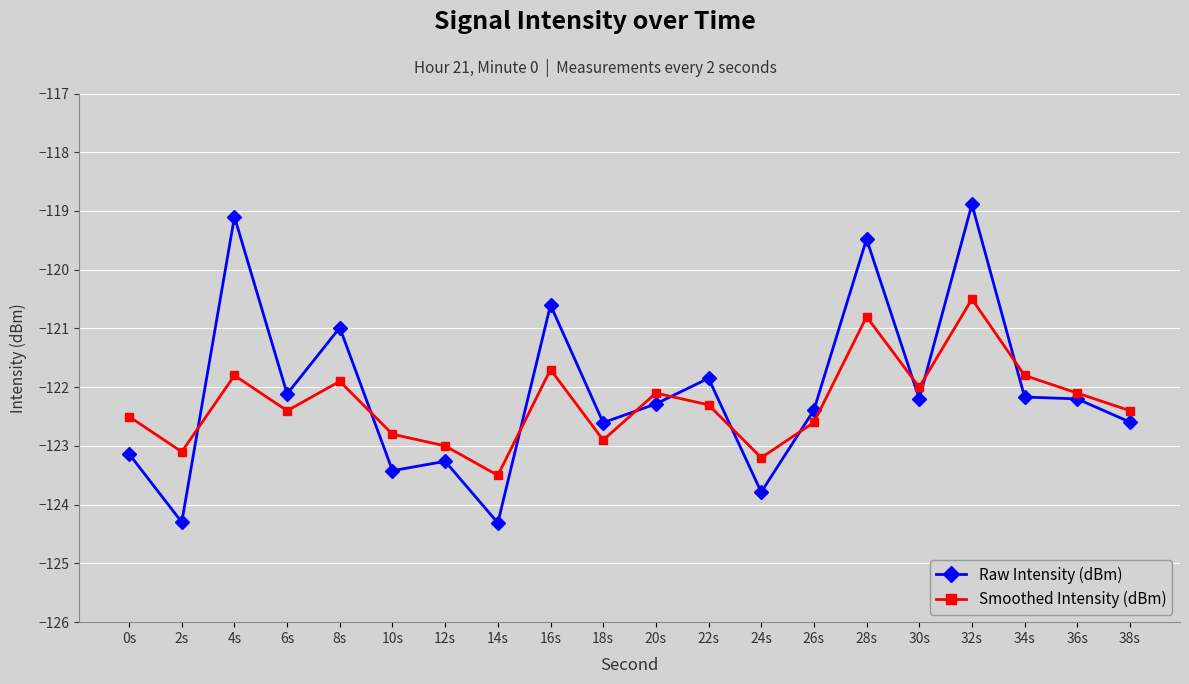

Which category has the highest value in the Smoothed Intensity (dBm) series?

32s